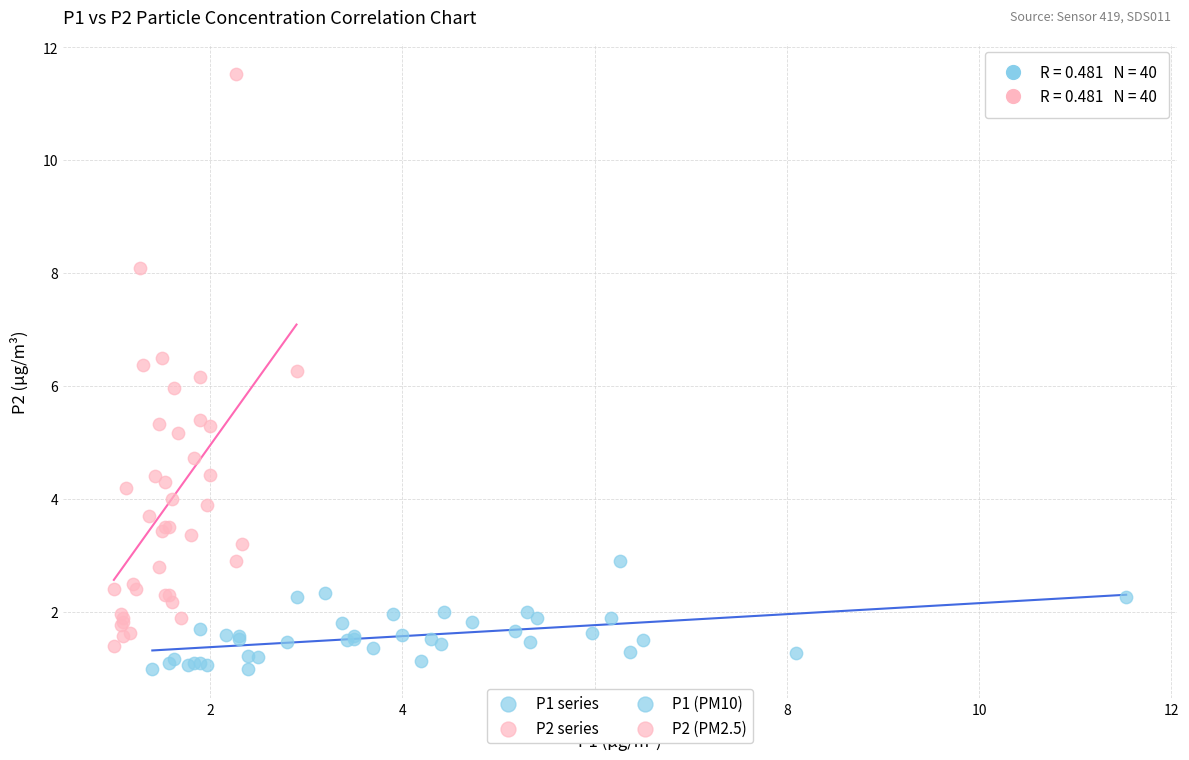

Which series has the largest Y range (max minus min)?

P2 series